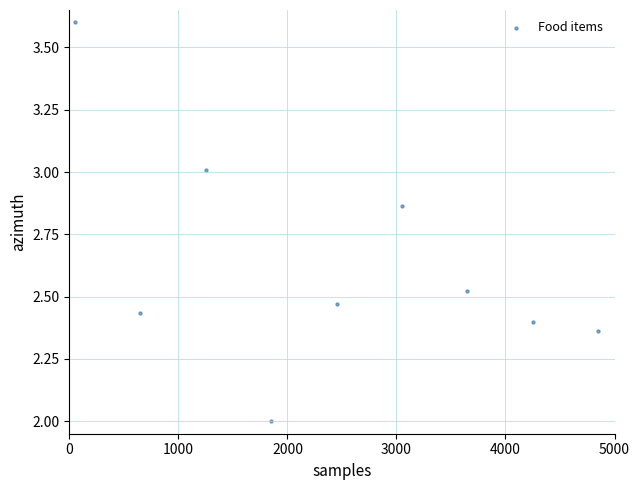

What is the range of Y values (max minus min)?

1.6